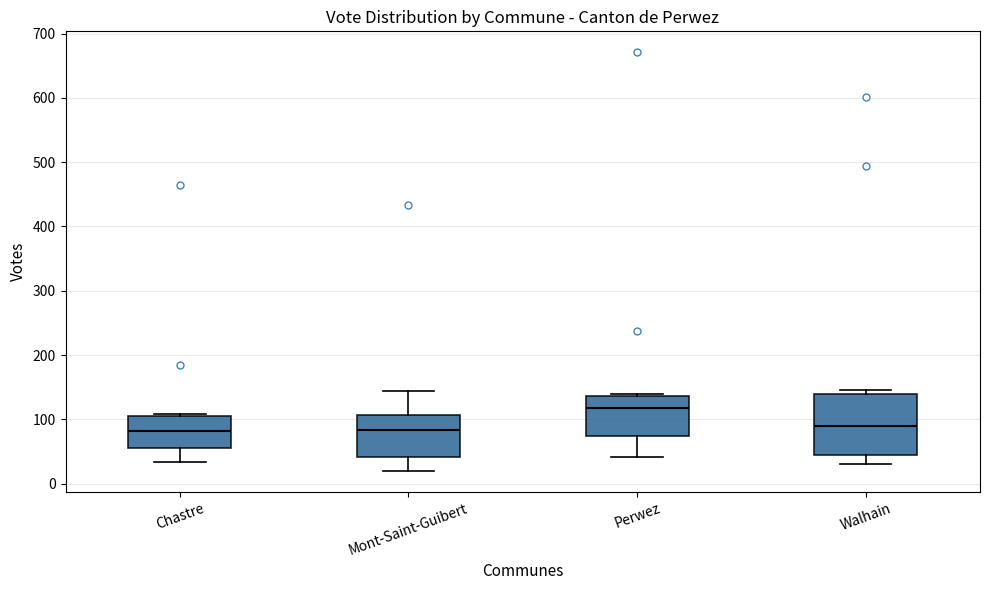

Which box is the tallest, from its lower edge to its upper edge?

Walhain